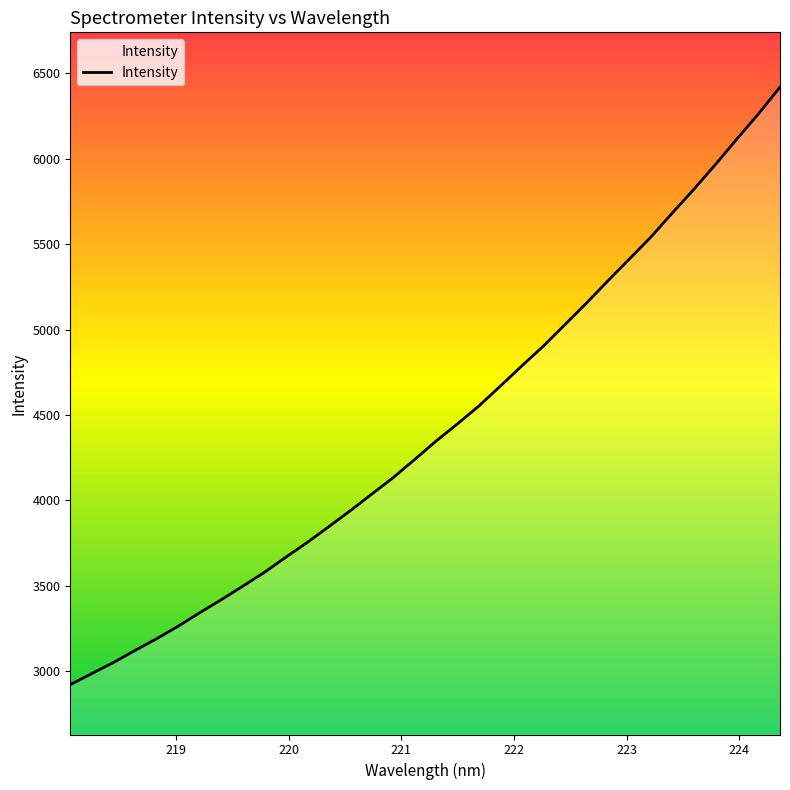

What is the sum of all values?

150378.5